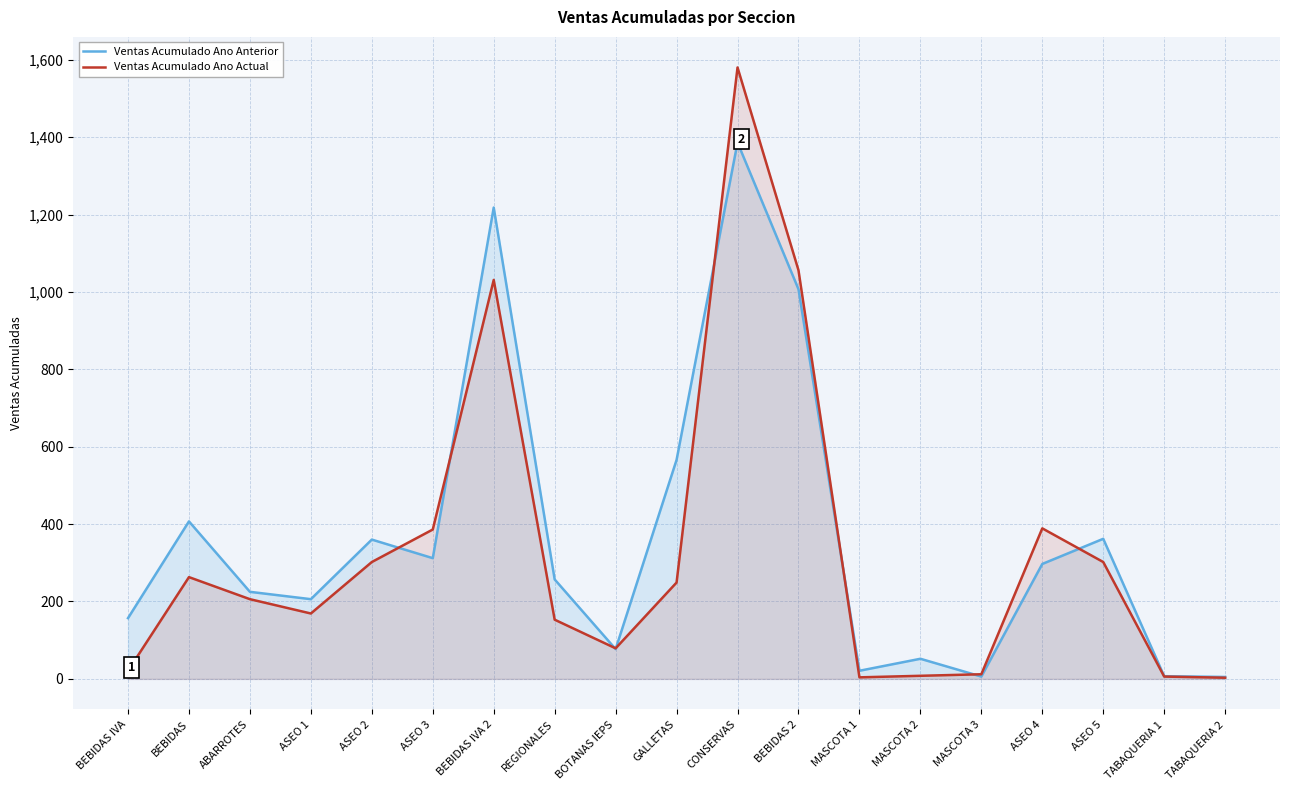

The Ventas Acumulado Ano Anterior series shows 566 at GALLETAS. True or false?

True